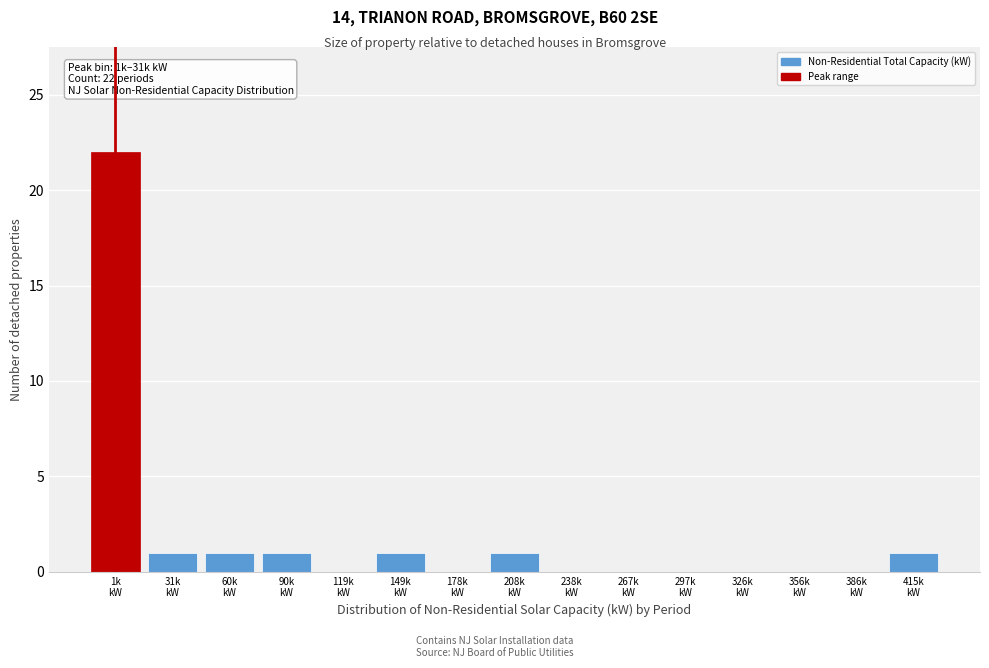

What is the sum of all values?

28